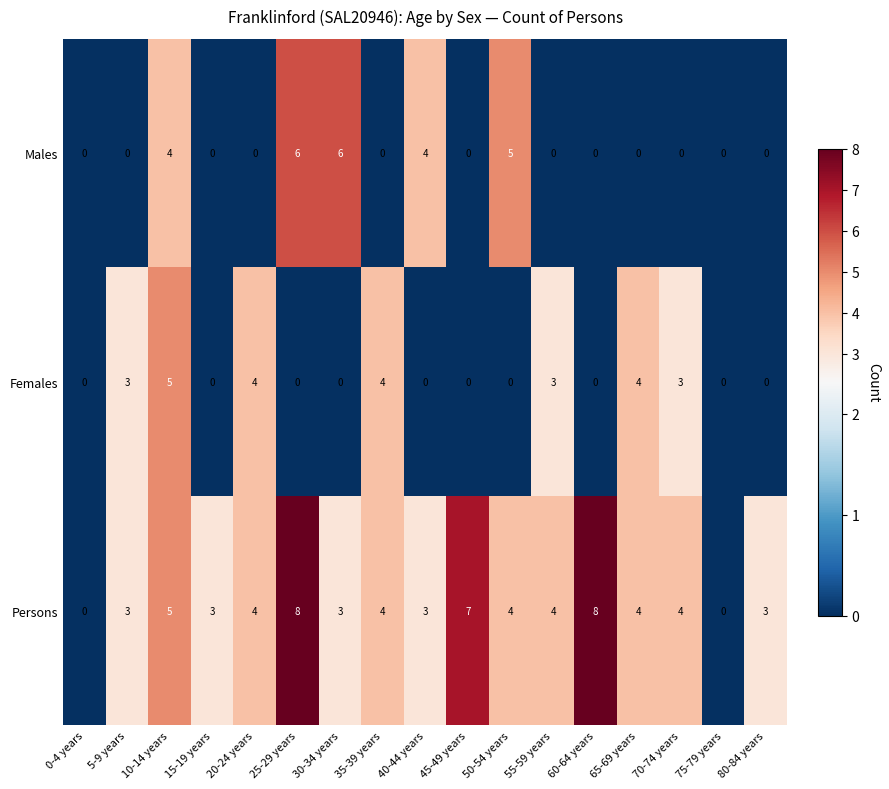

Is it true that Persons equals 4 at 70-74 years?

True